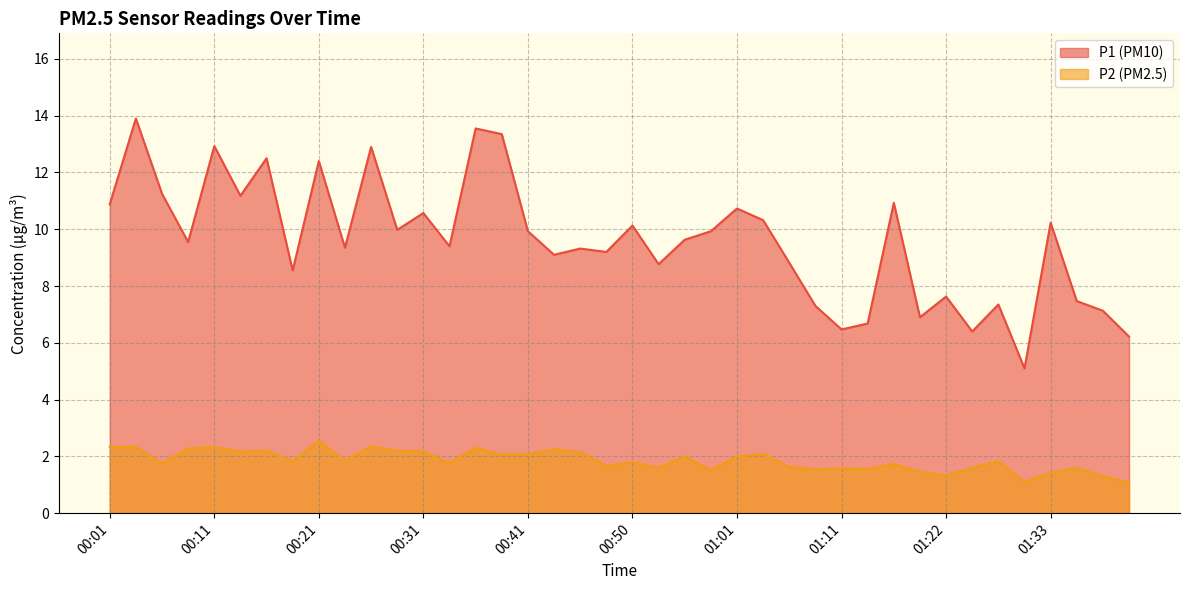

Is it true that P2 equals 2.5 at 01:36?

False